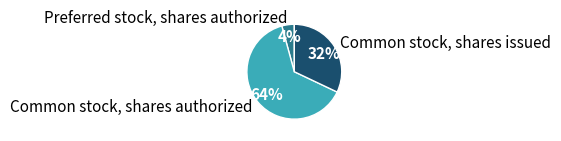

To the nearest percent, what percentage of the pie is Common stock, shares issued?

32%